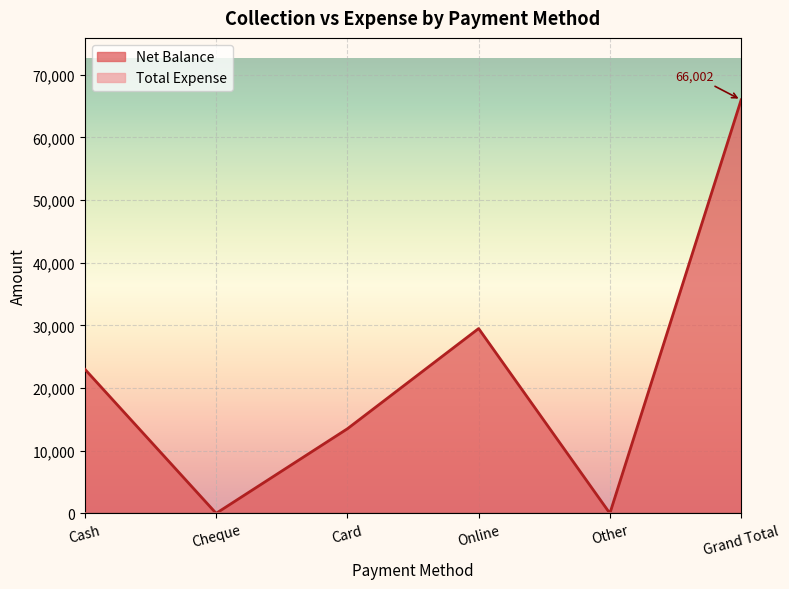

Reading left to right, what are all the values shown in this chart?

Cash=23002	Cheque=0	Card=13500	Online=29500	Other=0	Grand Total=66002